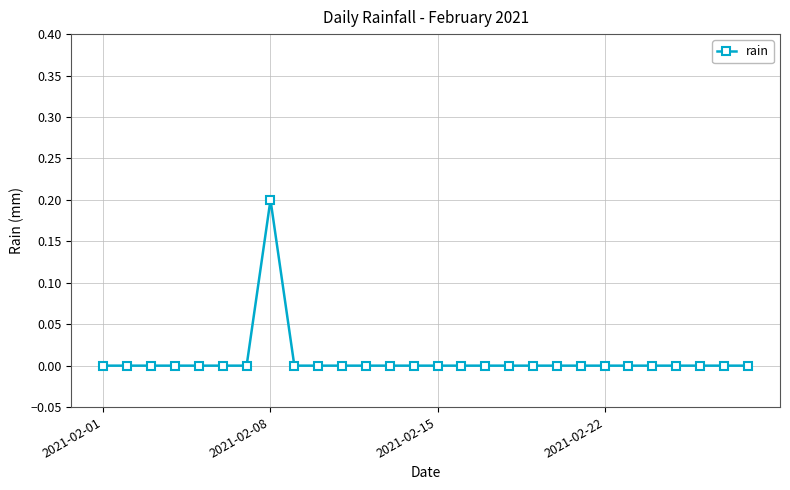

Reading left to right, extract all data points from this chart.

0.0	0.0	0.0	0.0	0.0	0.0	0.0	0.2	0.0	0.0	0.0	0.0	0.0	0.0	0.0	0.0	0.0	0.0	0.0	0.0	0.0	0.0	0.0	0.0	0.0	0.0	0.0	0.0